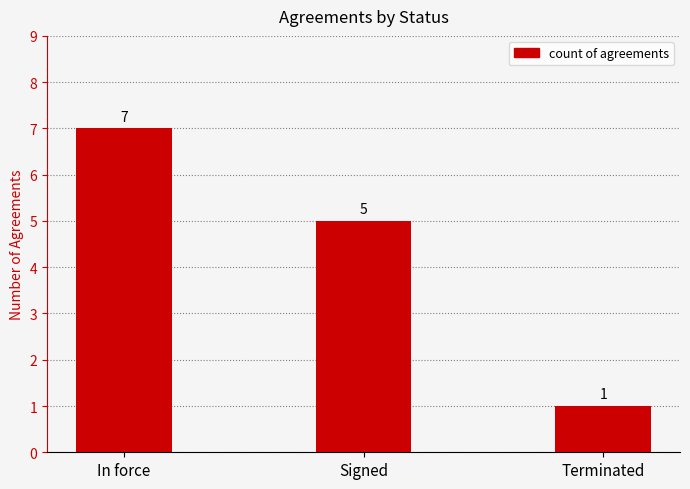

What is the value of the 2nd bar from the left?

5